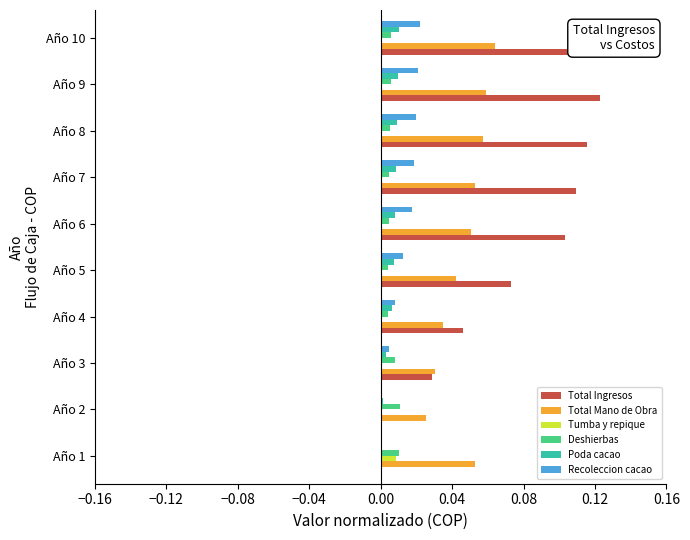

At how many categories does at least one series exceed 0?

10